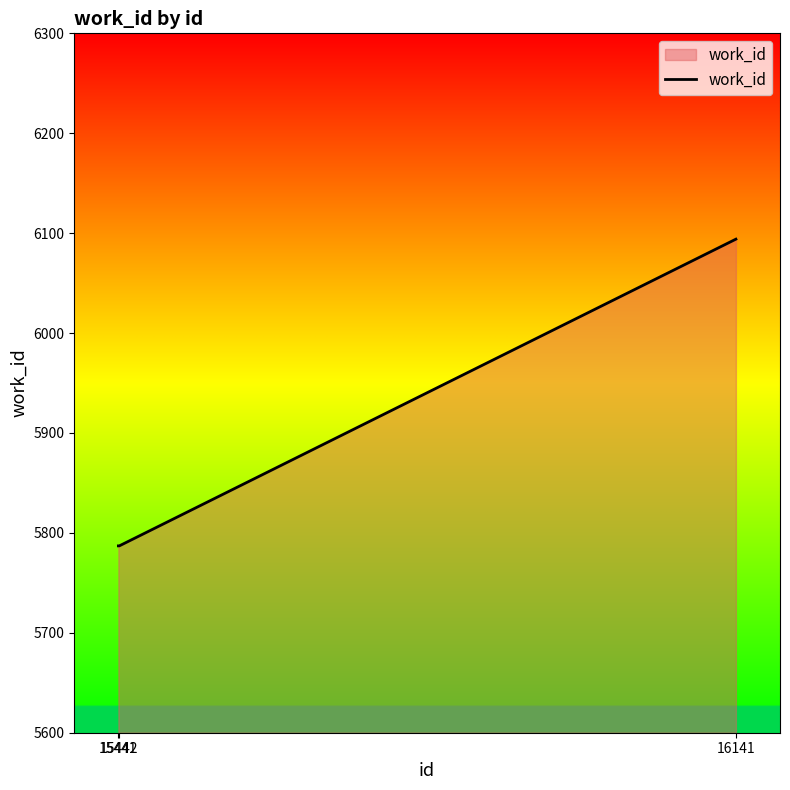

How many distinct data groups are displayed?

1